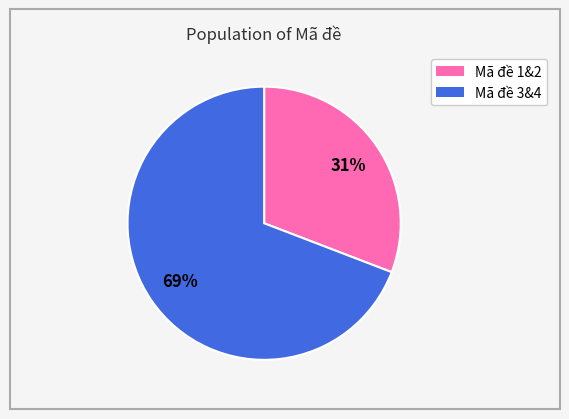

To the nearest percent, what is the difference between the largest and smallest slice percentages?

38%